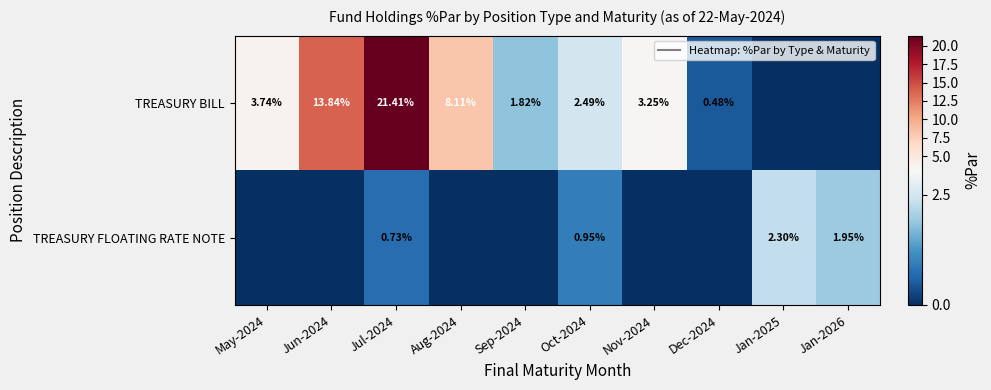

Count the number of categories in the chart.

10